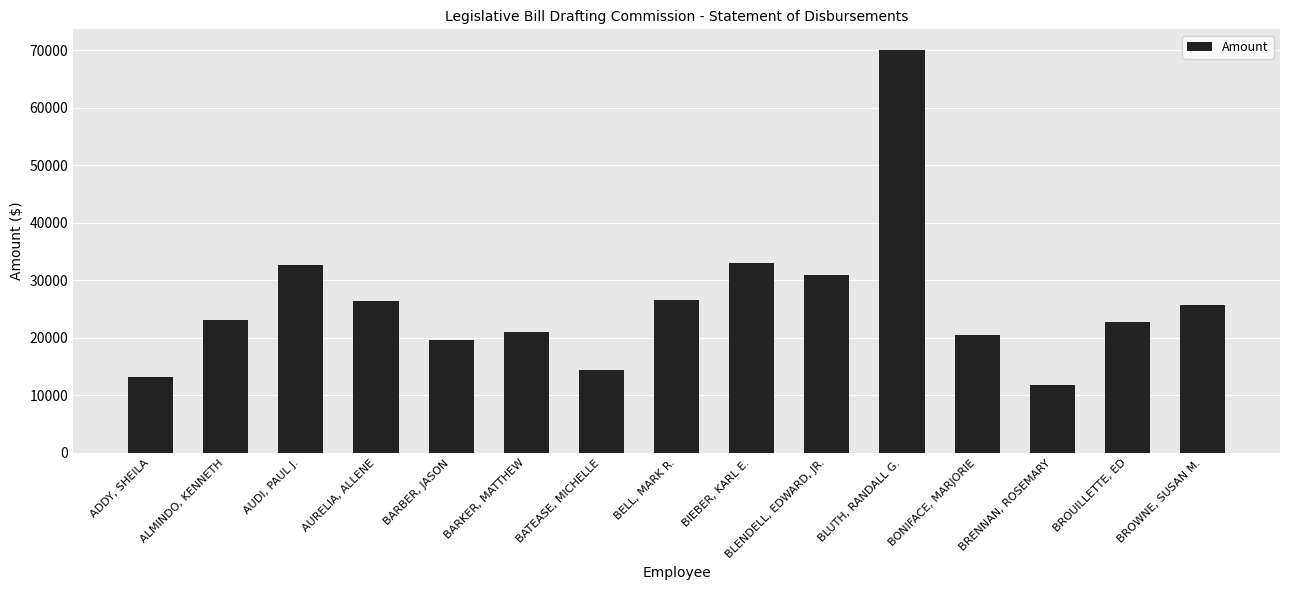

What is the label of the 3rd bar from the left?

AUDI, PAUL J.